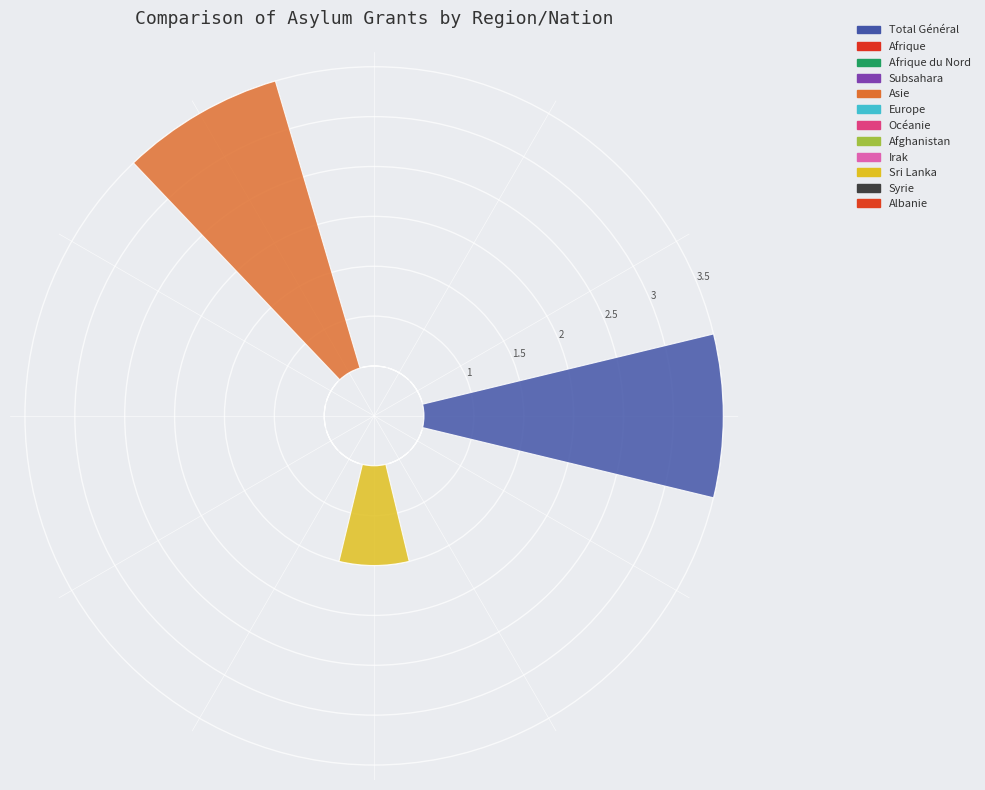

What percentage is the Sri Lanka slice, to the nearest percent?

14%